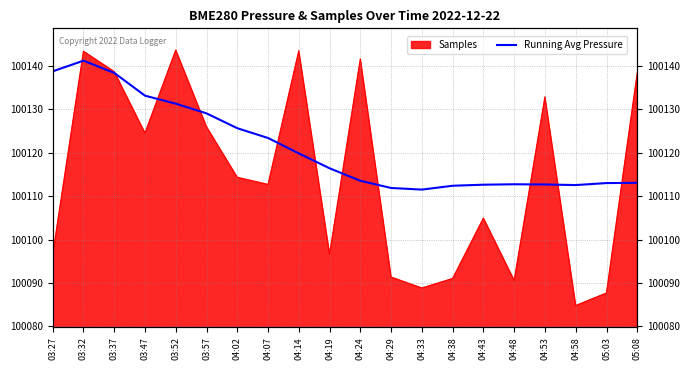

True or false: the data has more than 0 interior local peaks.

True